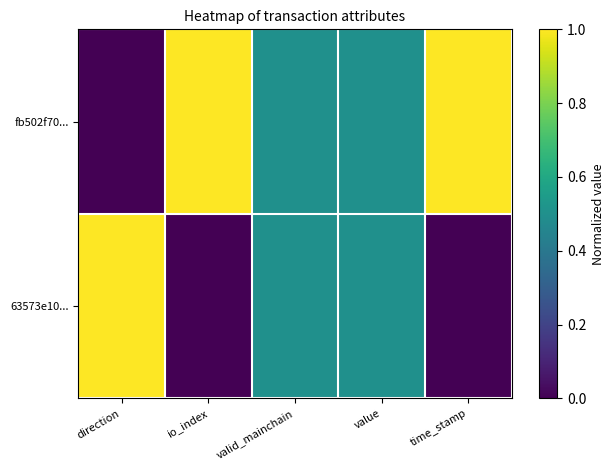

What is the maximum value shown in the chart?

1.0